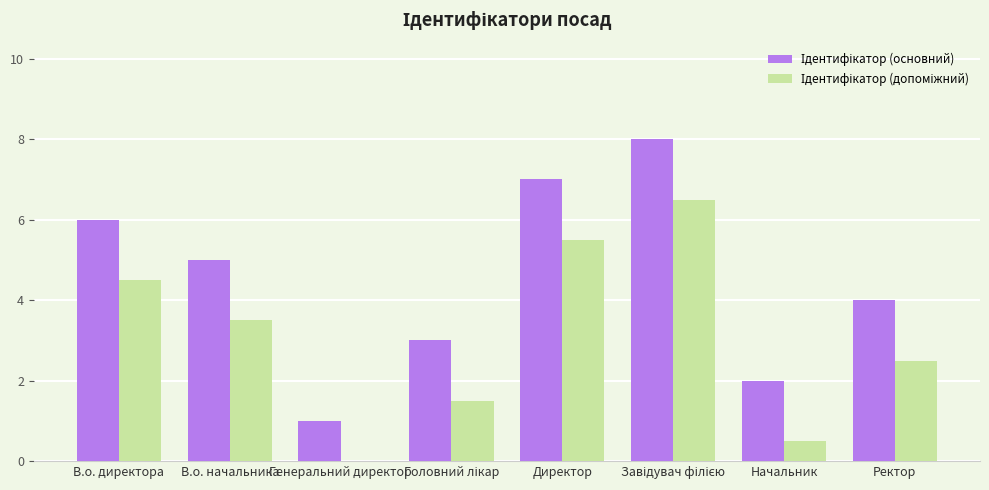

What is the maximum value shown in the chart?

8.0